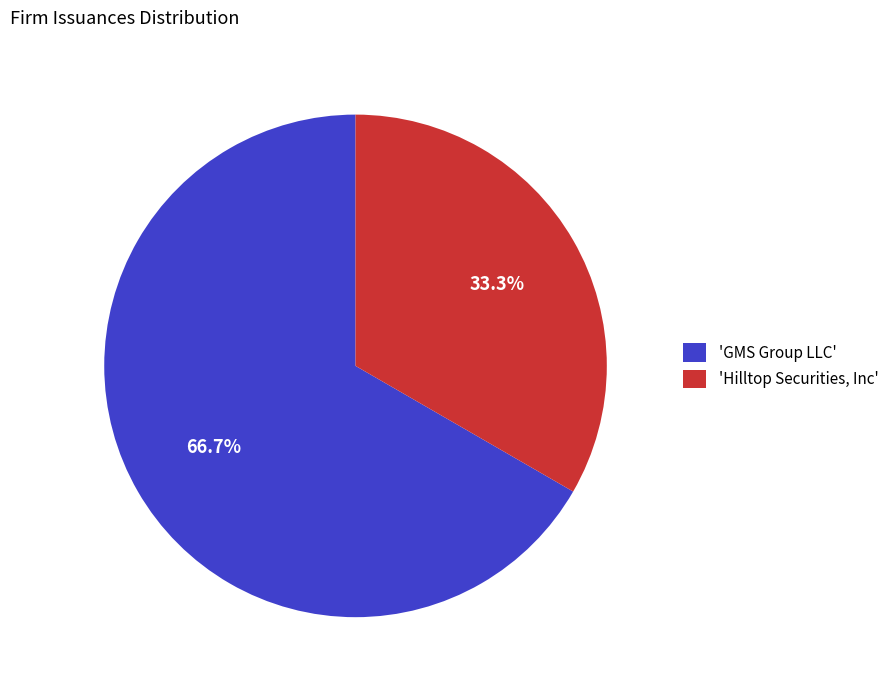

Approximately how many times larger is the value at 'GMS Group LLC' compared to 'Hilltop Securities, Inc'?

2.0